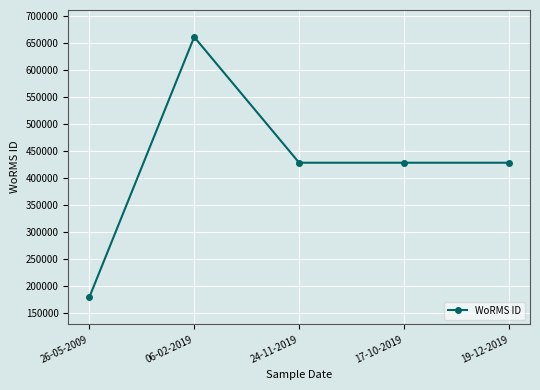

What is the sum of the values at 06-02-2019 and 26-05-2009?

840531